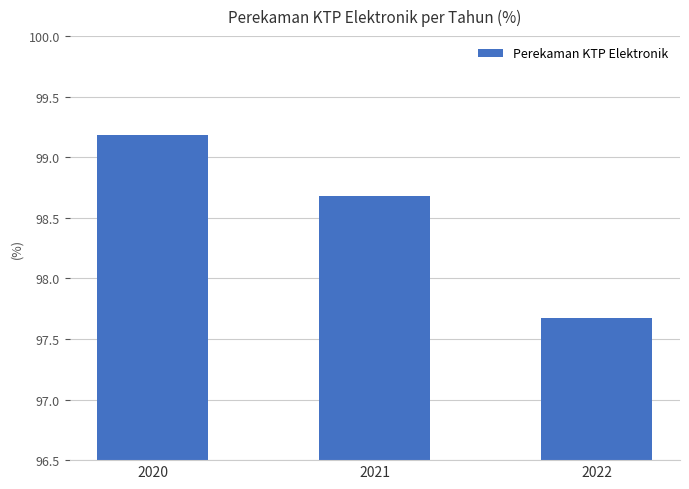

What is the approximate value at 2021?

98.7